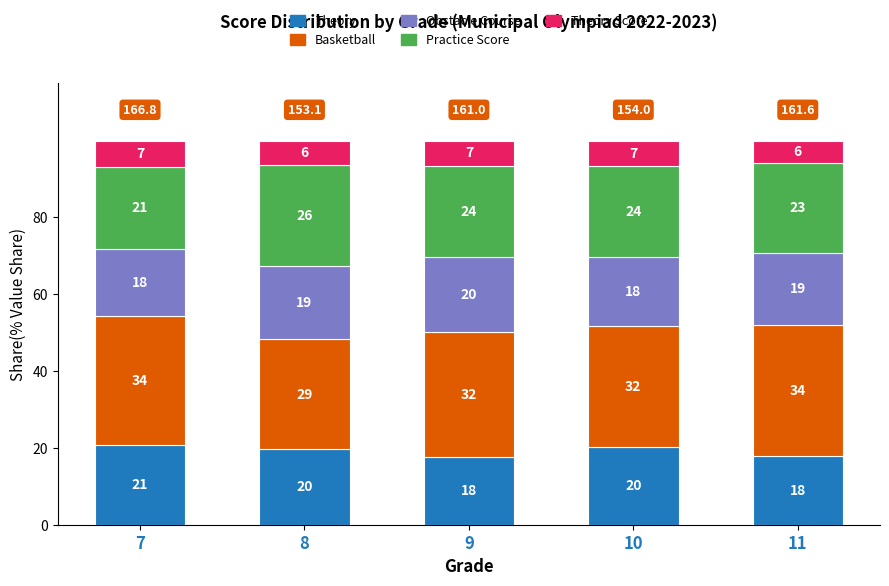

Does the chart contain stacked bars?

Yes